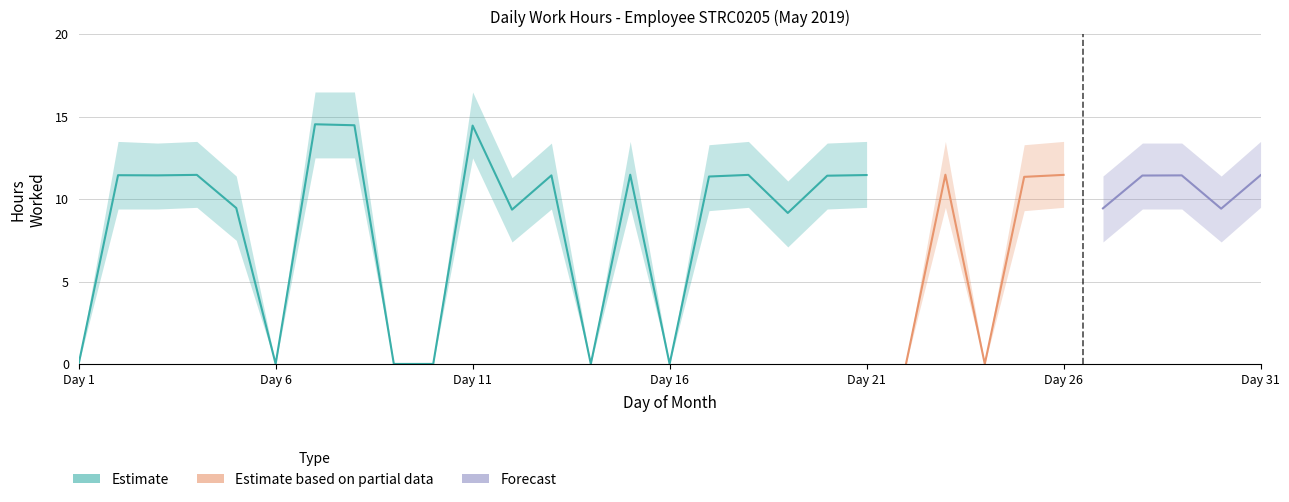

True or false: Estimate and Forecast cross at least once.

False